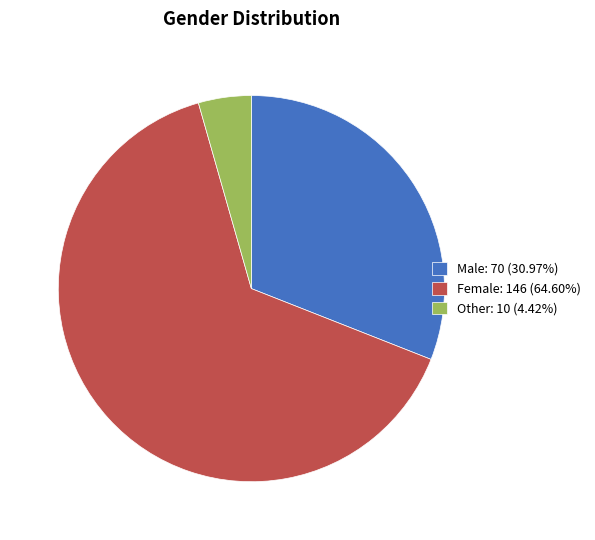

How many segments does this pie chart have?

3